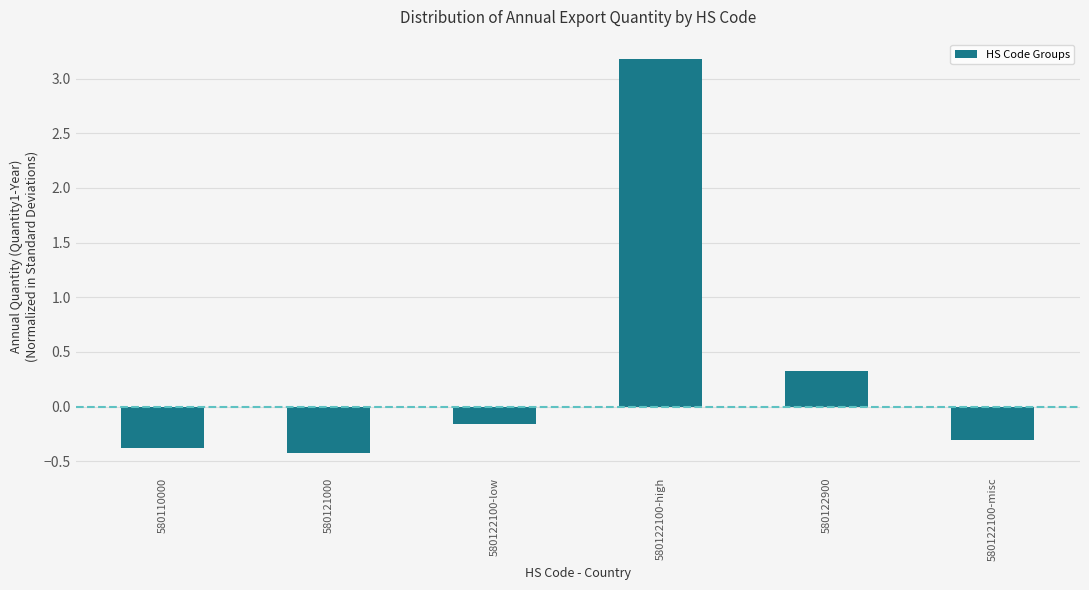

Reading left to right, what are all the values shown in this chart?

-0.4	-0.4	-0.2	3.2	0.3	-0.3